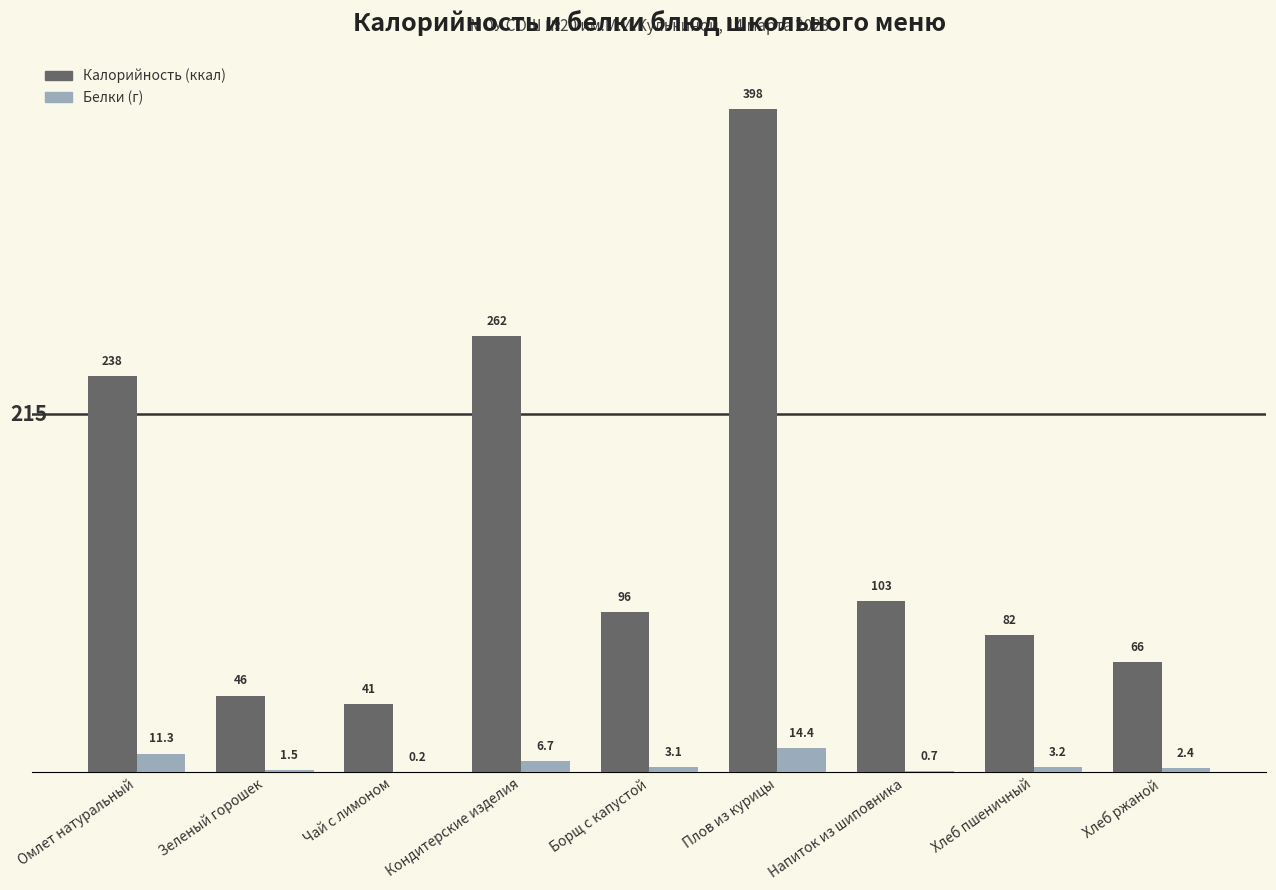

At which category is the sum across all series the highest?

Плов из курицы